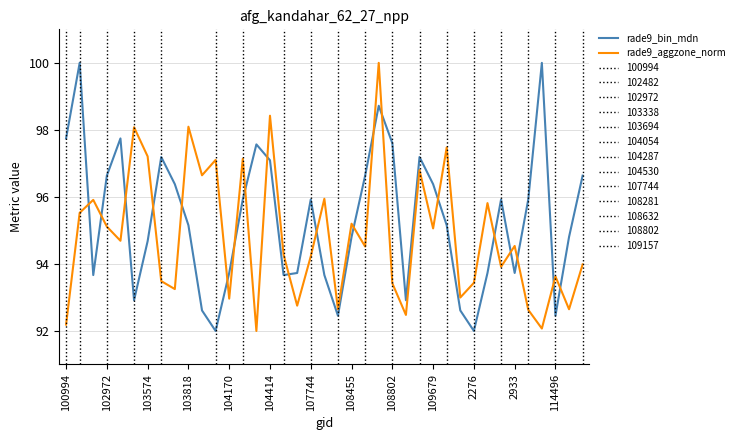

What is the greatest value displayed?

100.0